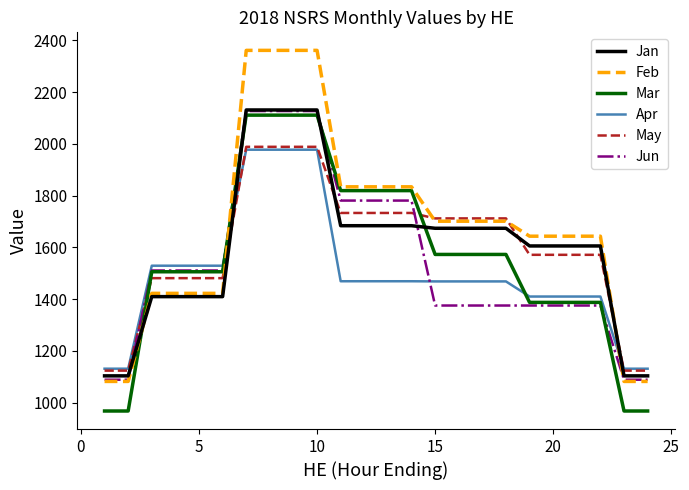

Which series has the widest spread of values?

Feb